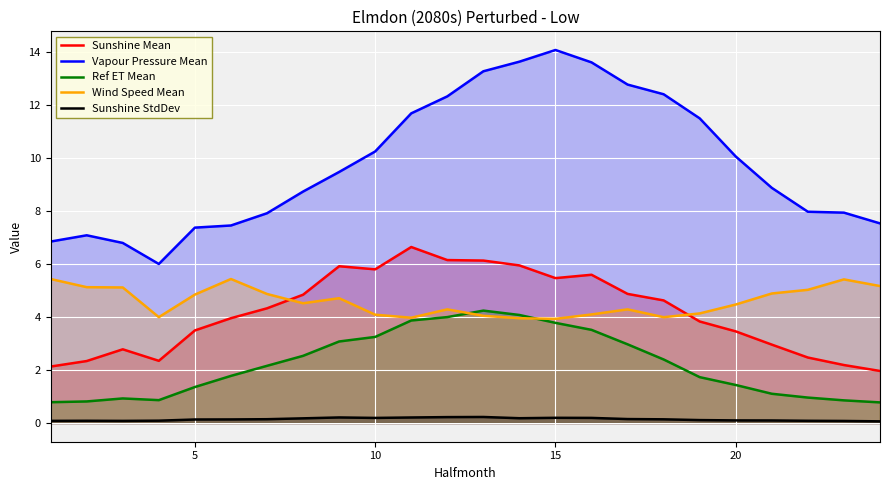

Which series changed the most between 15 and 20?

Vapour Pressure Mean